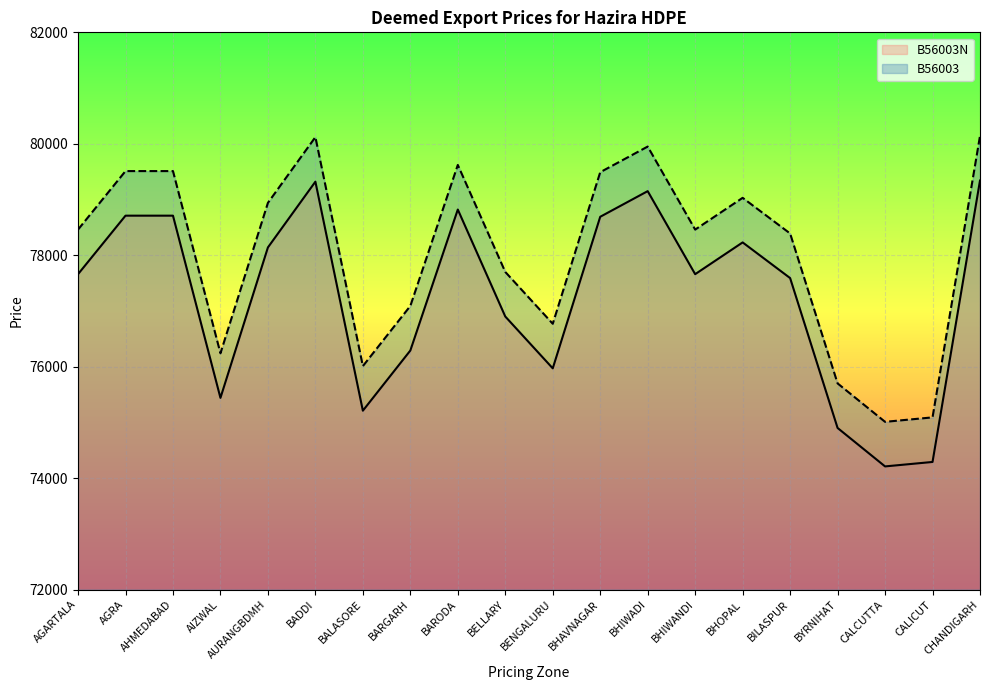

What are all the series names shown in the legend?

B56003N, B56003